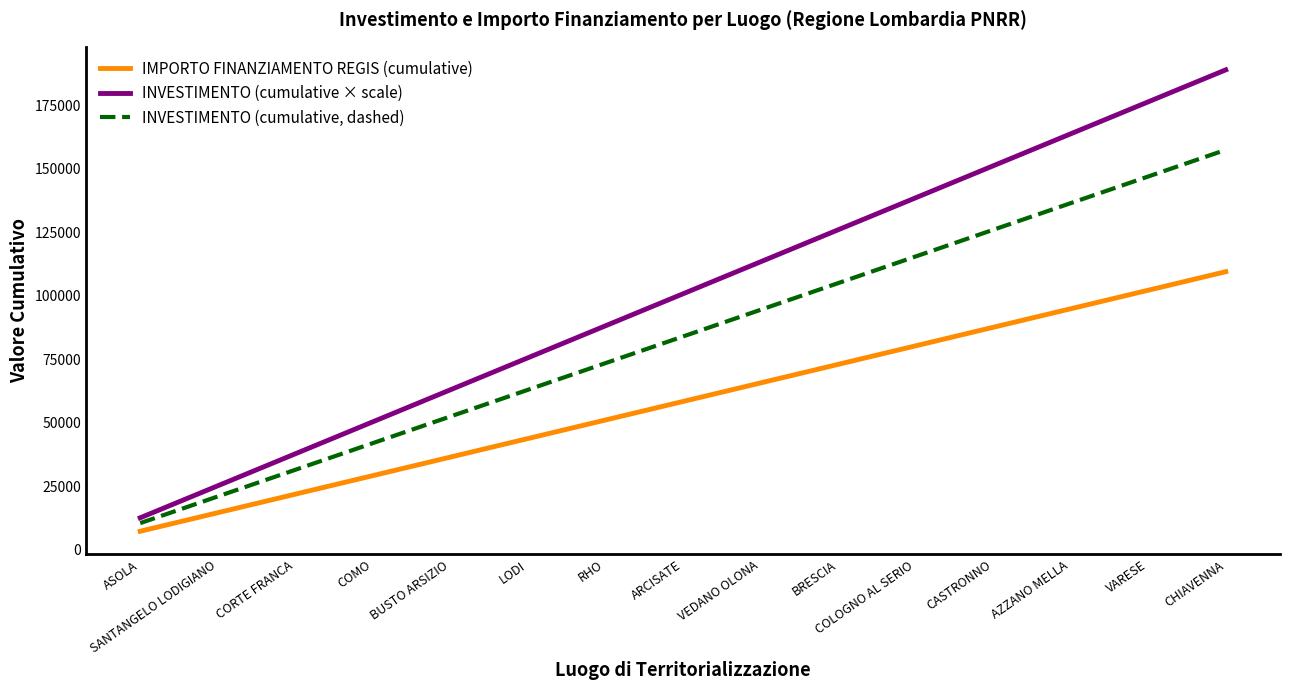

True or false: INVESTIMENTO (cumulative × scale) and IMPORTO FINANZIAMENTO REGIS (cumulative) intersect in this chart.

False